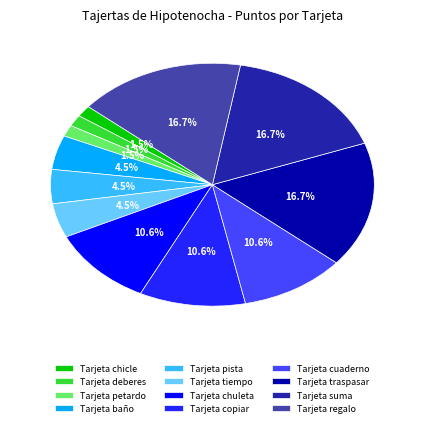

Is there a majority slice in this chart?

No